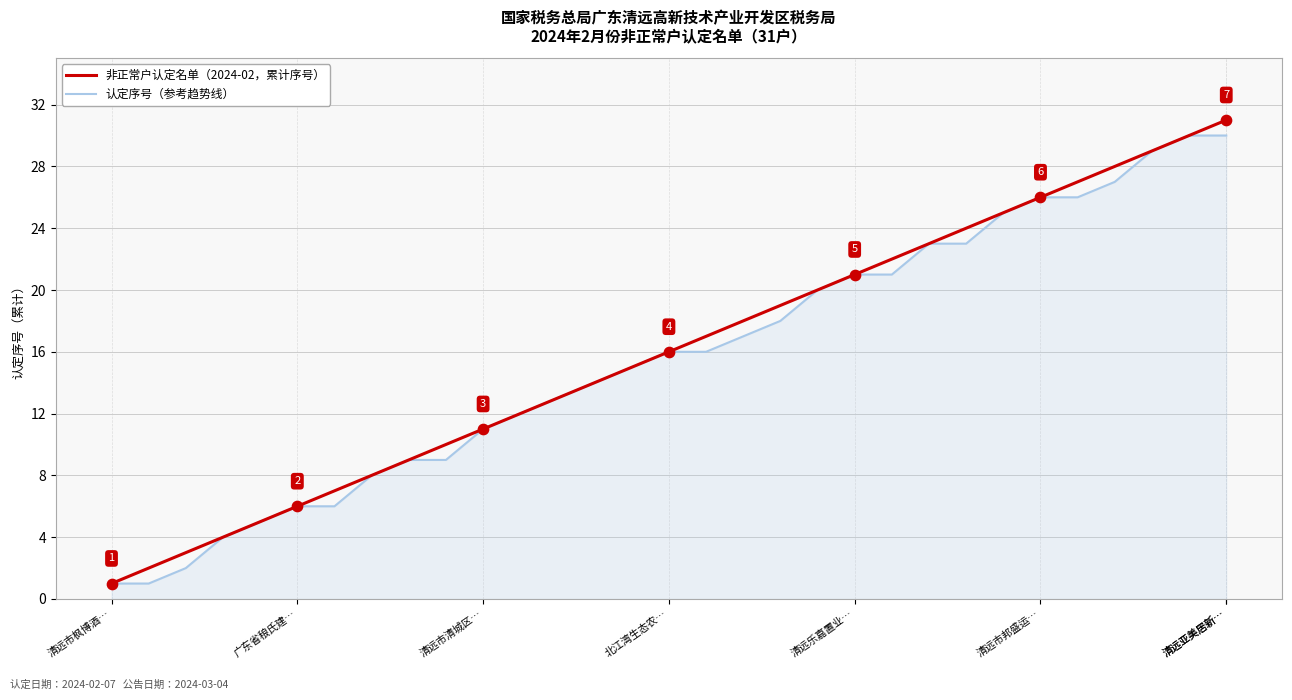

Which series has the largest total across all categories?

非正常户认定名单（2024-02，累计序号）